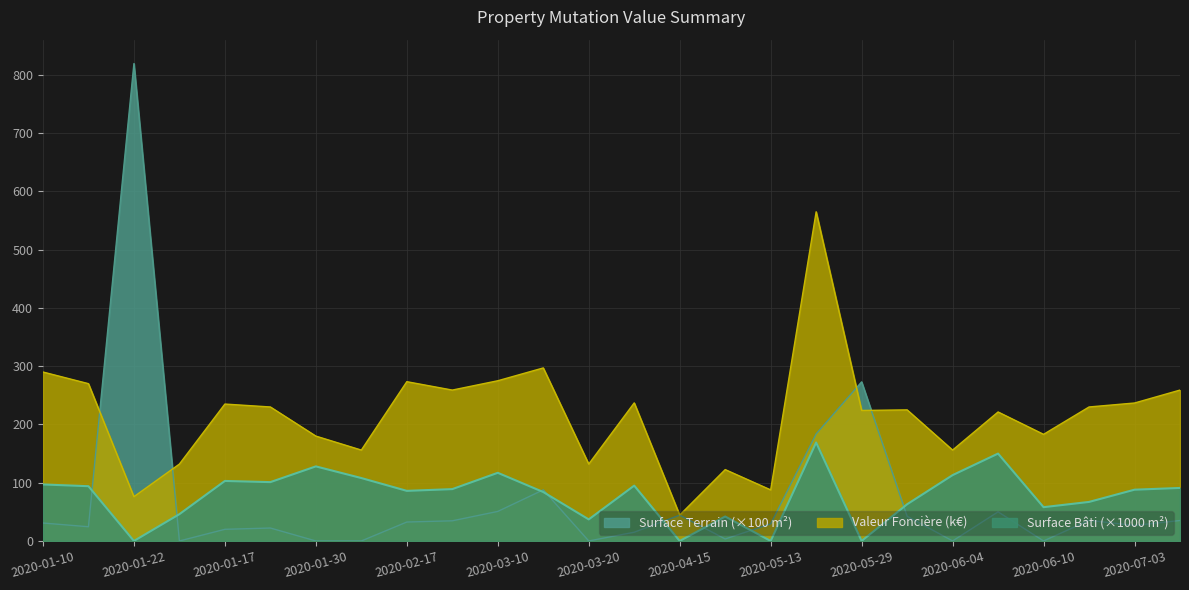

Which has a higher value, 2020-01-22 or 2020-07-03?

2020-07-03